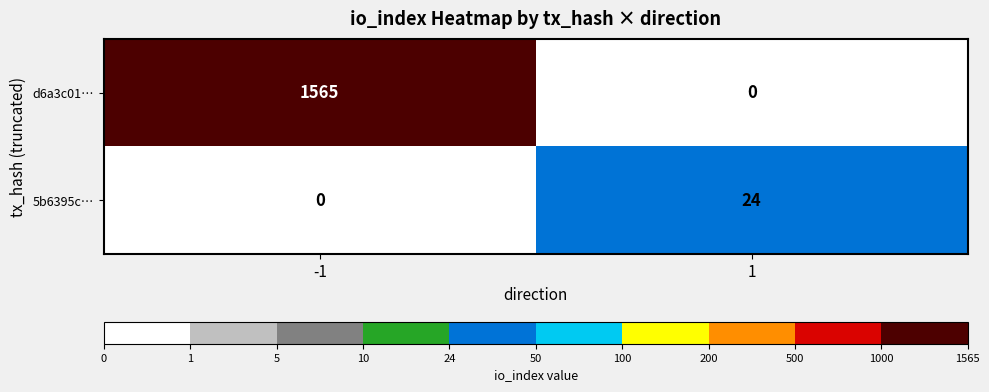

The 5b6395c… series shows 24 at 1. True or false?

True